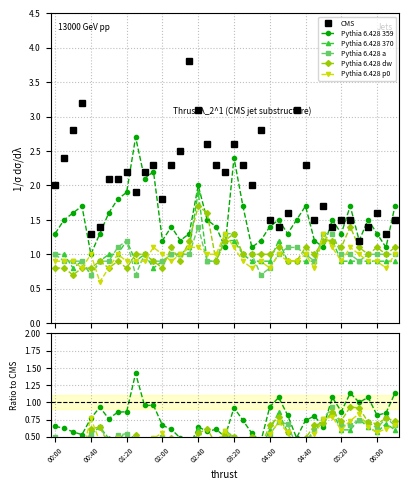

At which label is CMS closest to 2?

00:00